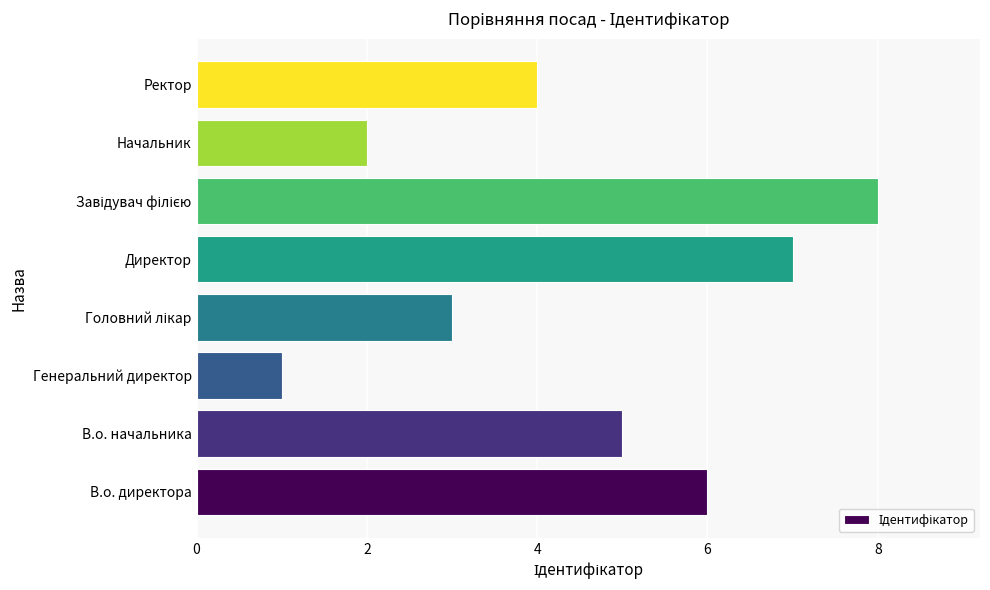

What is the sum of all values?

36